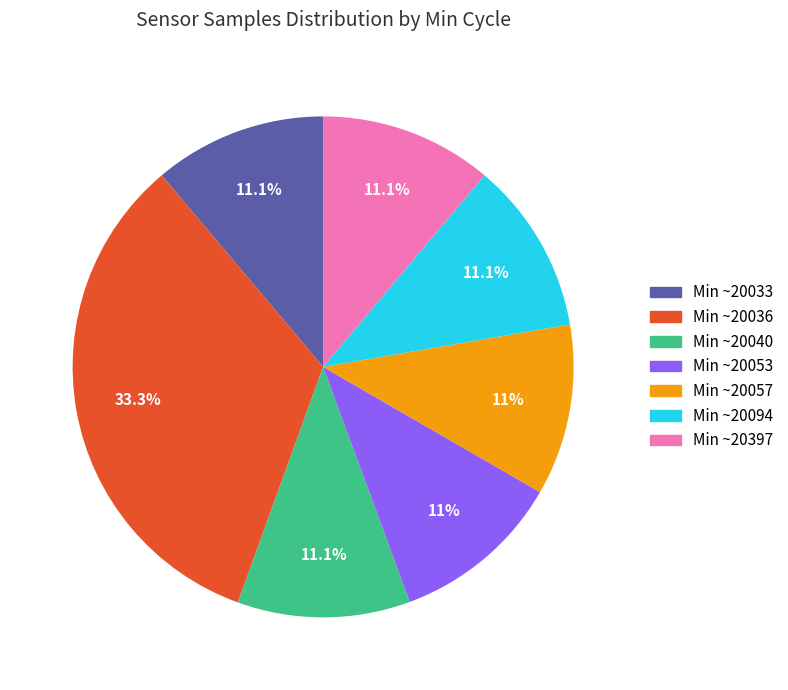

Is there a majority slice in this chart?

No